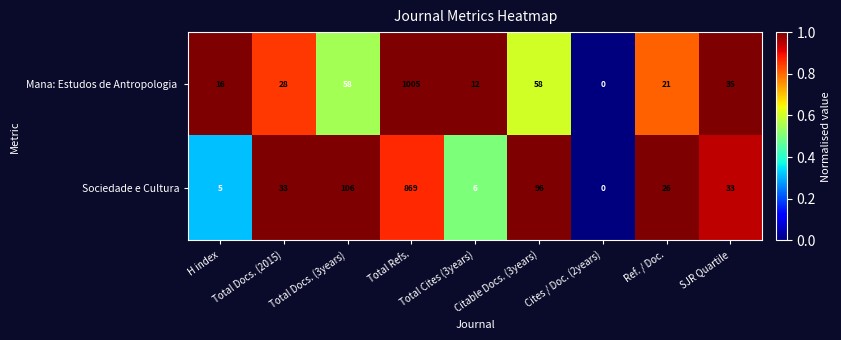

What is the spread (max minus min) of values at Total Docs. (2015)?

5